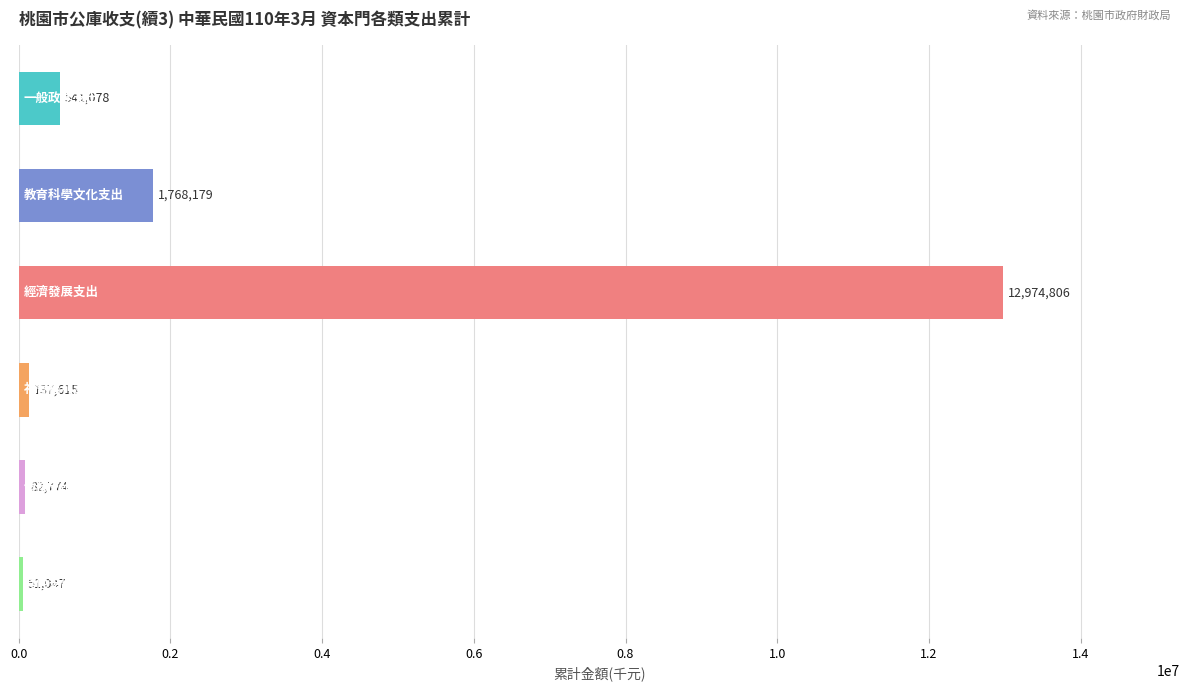

What is the greatest value displayed?

12974806